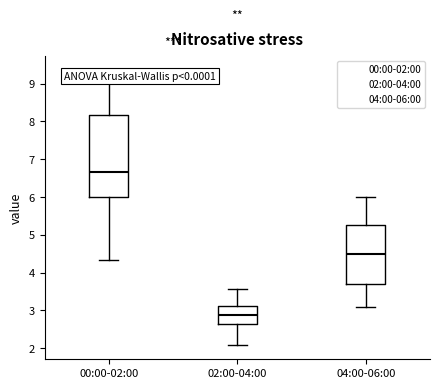

Reading left to right, read every box against the y-axis: the position of its median line, the range the box covers, and the ends of its whiskers. The values are not printed on the chart, so give them approximately, as read against the axis.

00:00-02:00: median 6.7, box 6.0 to 8.2, whiskers 4.3 to 9.4
02:00-04:00: median 2.9, box 2.7 to 3.1, whiskers 2.1 to 3.6
04:00-06:00: median 4.5, box 3.7 to 5.3, whiskers 3.1 to 6.0